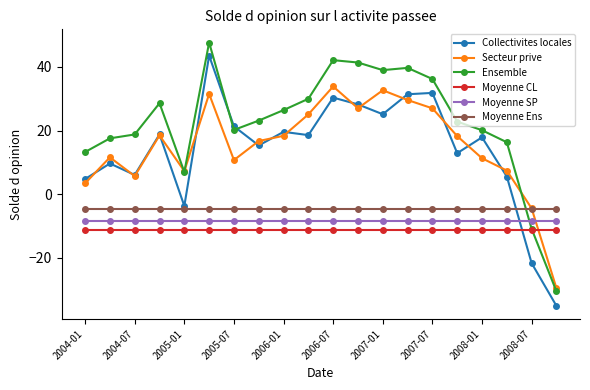

At how many categories does at least one series exceed 29?

7